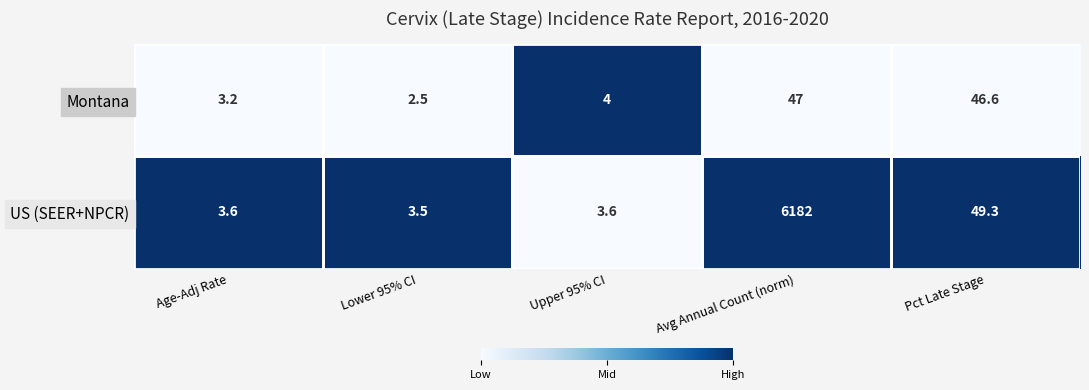

Rank the categories by Montana value from lowest to highest.

Lower 95% CI, Age-Adj Rate, Upper 95% CI, Pct Late Stage, Avg Annual Count (norm)